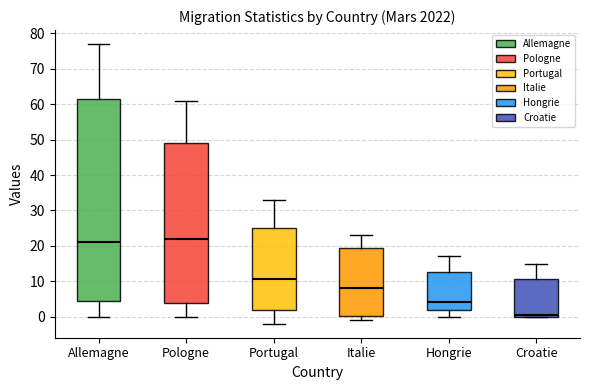

Which box has the lowest median line?

Croatie